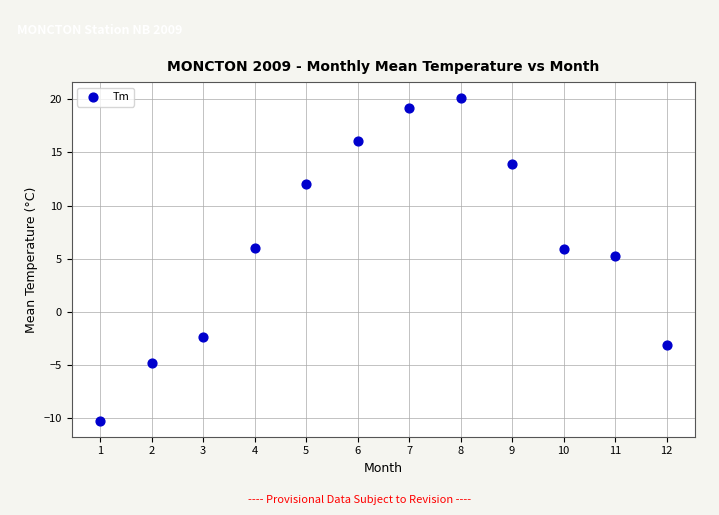

What is the average Y value?

6.5